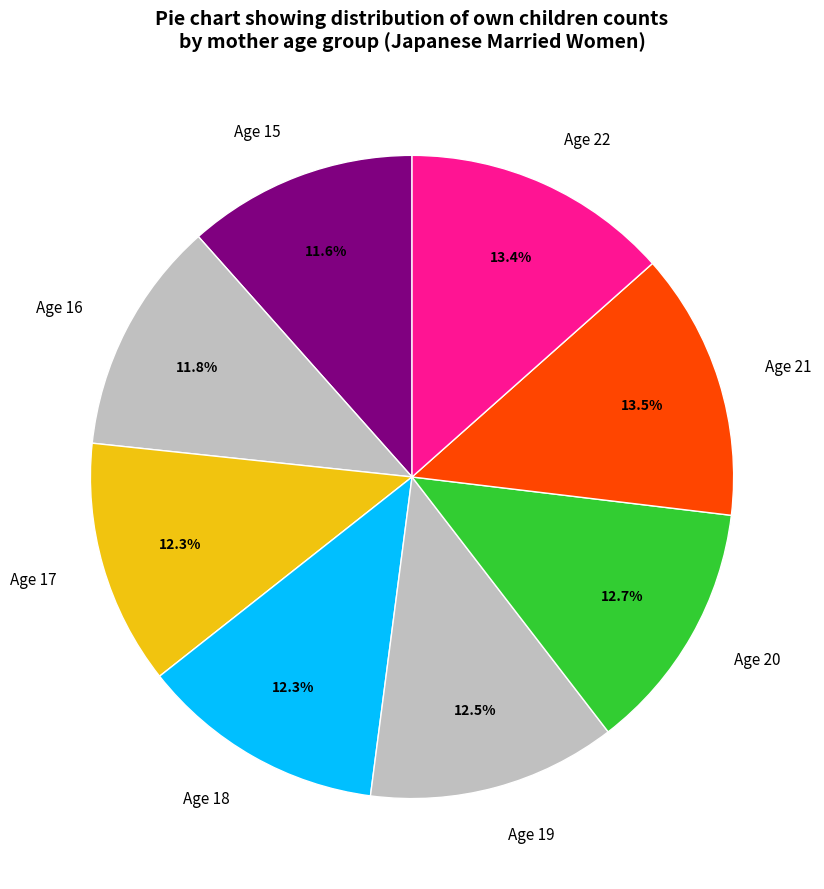

Approximately how many times larger is the value at Age 22 compared to Age 19?

1.1